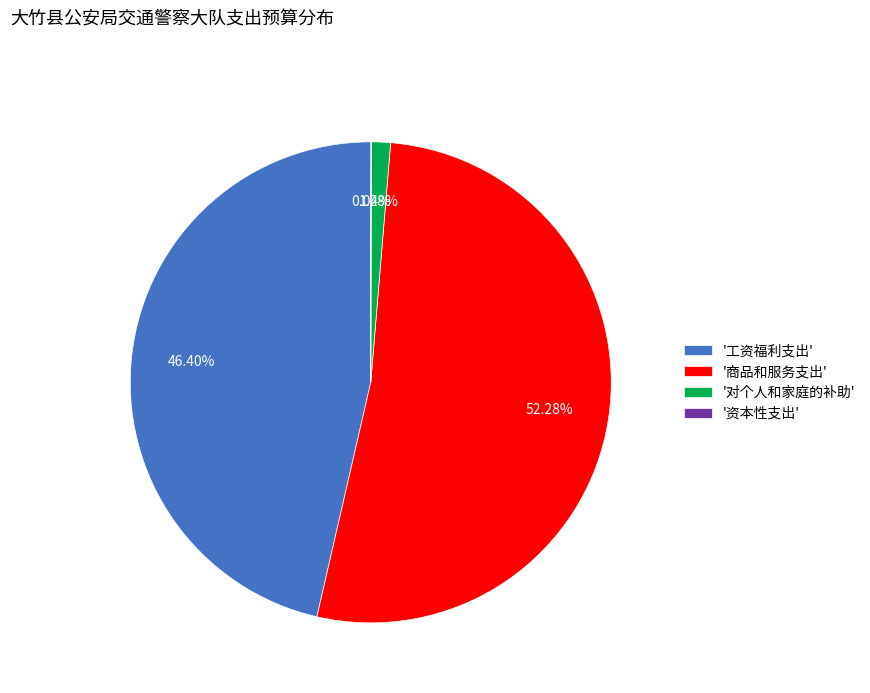

What is the majority slice?

'商品和服务支出'